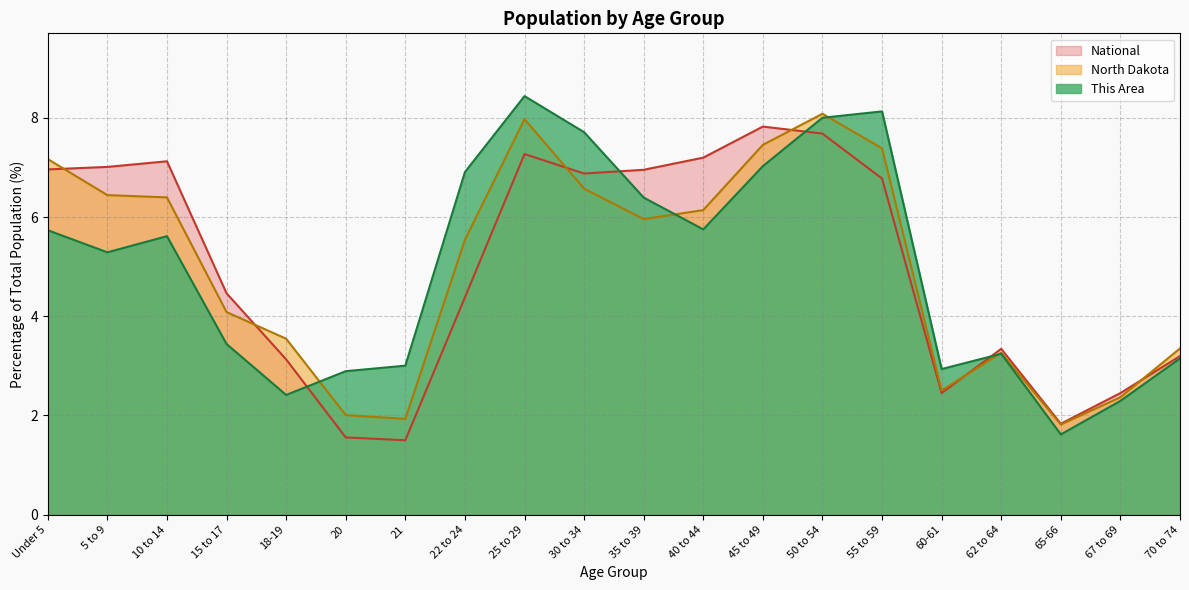

How many interior local peaks does the North Dakota series have?

3